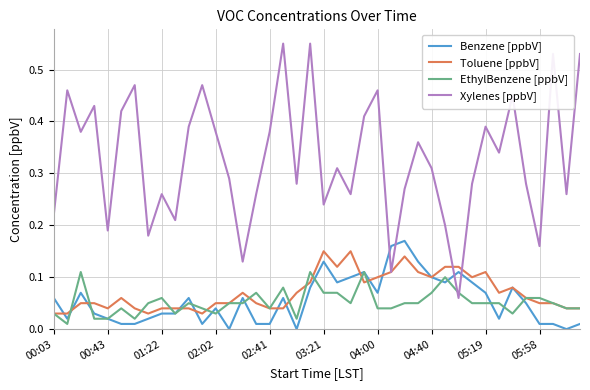

True or false: Benzene [ppbV] has more than 2 points higher than both neighbors.

True